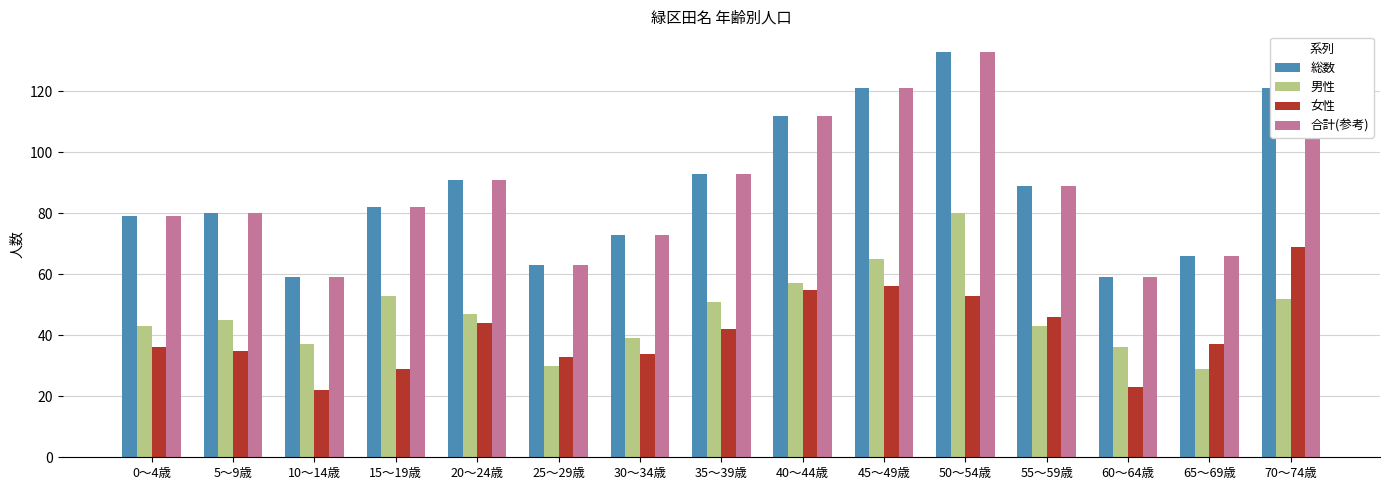

What is the value of the 女性 bar at the 5th from the left?

44